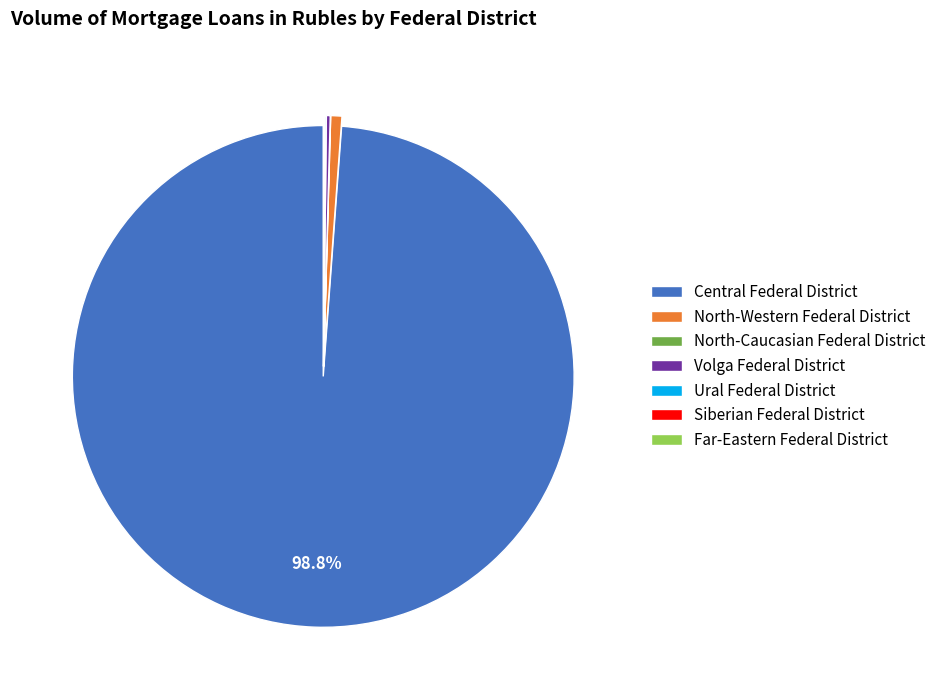

Is there a majority slice in this chart?

Yes